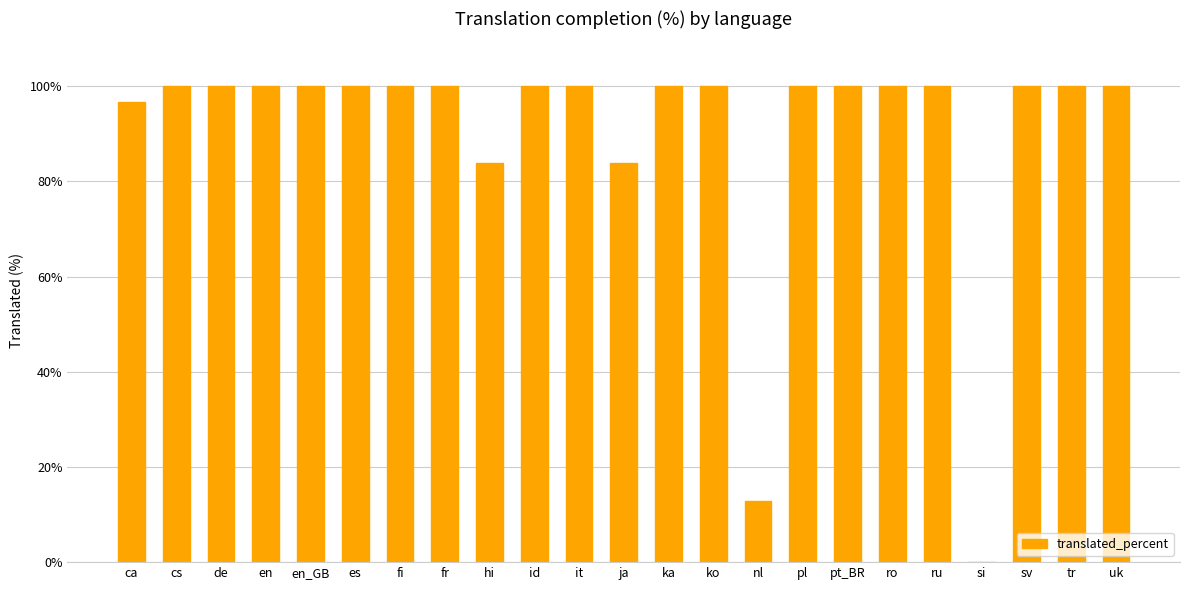

Reading right to left, extract all data points from this chart.

100.0	100.0	100.0	0.0	100.0	100.0	100.0	100.0	12.9	100.0	100.0	83.8	100.0	100.0	83.8	100.0	100.0	100.0	100.0	100.0	100.0	100.0	96.7